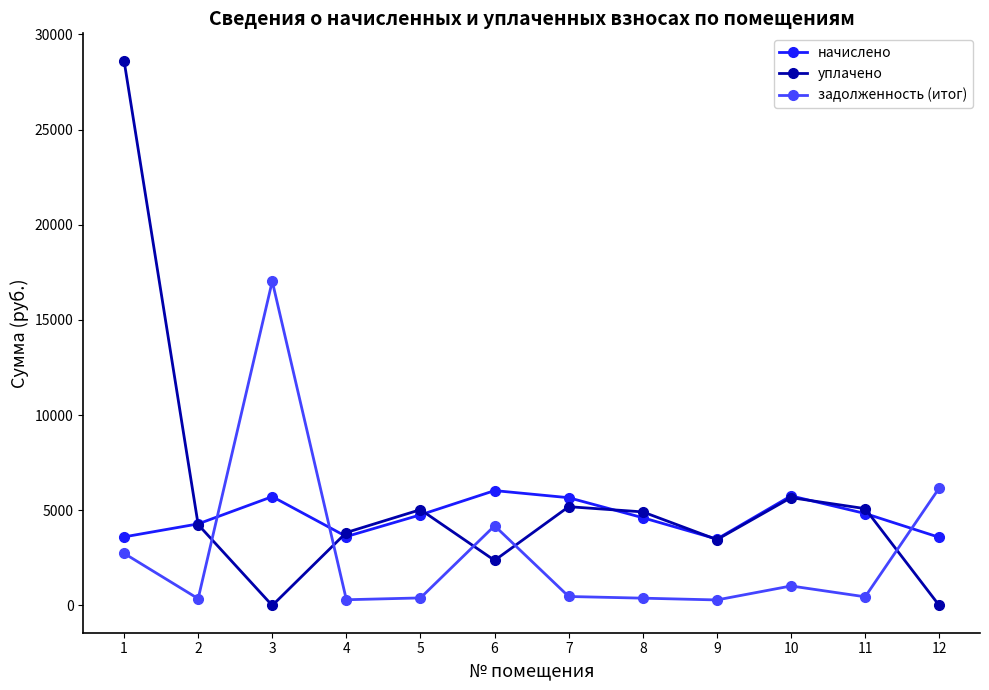

Where does the уплачено series first go above 4916?

1